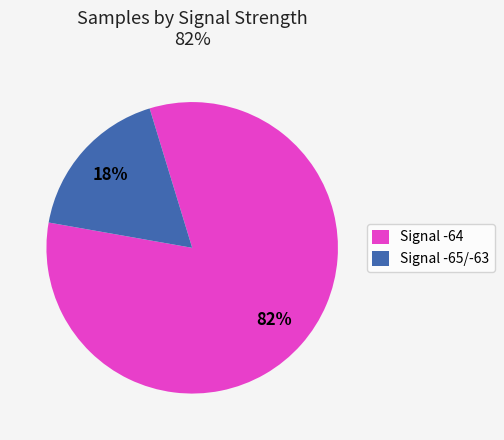

What percentage is the Signal -65/-63 slice, to the nearest percent?

18%